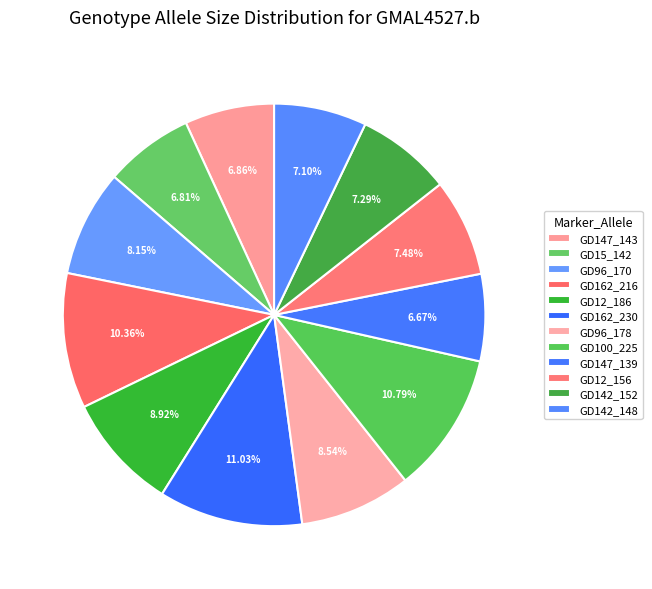

What percentage is the GD142_148 slice, to the nearest percent?

7%